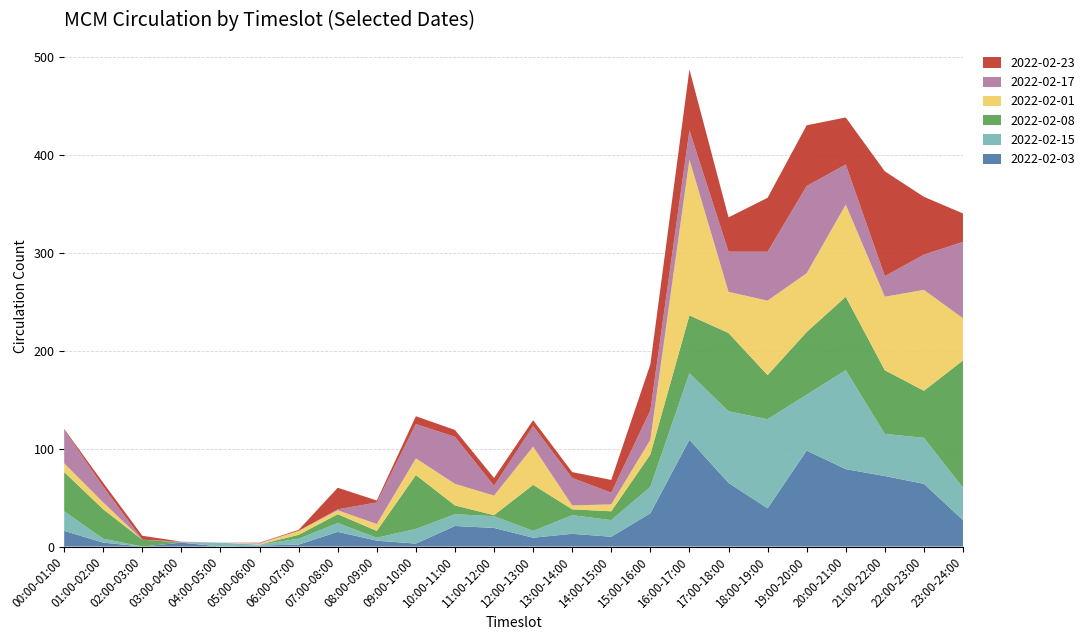

Reading left to right, extract all data points from this chart.

2022-02-03: 00:00-01:00=16	01:00-02:00=4	02:00-03:00=0	03:00-04:00=4	04:00-05:00=0	05:00-06:00=1	06:00-07:00=2	07:00-08:00=15	08:00-09:00=6	09:00-10:00=3	10:00-11:00=21	11:00-12:00=19	12:00-13:00=9	13:00-14:00=13	14:00-15:00=10	15:00-16:00=34	16:00-17:00=109	17:00-18:00=65	18:00-19:00=39	19:00-20:00=98	20:00-21:00=79	21:00-22:00=72	22:00-23:00=64	23:00-24:00=27
2022-02-15: 00:00-01:00=20	01:00-02:00=4	02:00-03:00=0	03:00-04:00=0	04:00-05:00=4	05:00-06:00=1	06:00-07:00=6	07:00-08:00=9	08:00-09:00=3	09:00-10:00=15	10:00-11:00=12	11:00-12:00=12	12:00-13:00=7	13:00-14:00=19	14:00-15:00=17	15:00-16:00=27	16:00-17:00=68	17:00-18:00=73	18:00-19:00=91	19:00-20:00=57	20:00-21:00=101	21:00-22:00=43	22:00-23:00=47	23:00-24:00=33
2022-02-08: 00:00-01:00=40	01:00-02:00=30	02:00-03:00=7	03:00-04:00=0	04:00-05:00=0	05:00-06:00=0	06:00-07:00=4	07:00-08:00=9	08:00-09:00=7	09:00-10:00=55	10:00-11:00=9	11:00-12:00=1	12:00-13:00=47	13:00-14:00=6	14:00-15:00=9	15:00-16:00=33	16:00-17:00=59	17:00-18:00=80	18:00-19:00=45	19:00-20:00=64	20:00-21:00=75	21:00-22:00=65	22:00-23:00=48	23:00-24:00=130
2022-02-01: 00:00-01:00=9	01:00-02:00=7	02:00-03:00=0	03:00-04:00=0	04:00-05:00=0	05:00-06:00=1	06:00-07:00=4	07:00-08:00=4	08:00-09:00=7	09:00-10:00=17	10:00-11:00=22	11:00-12:00=20	12:00-13:00=39	13:00-14:00=4	14:00-15:00=7	15:00-16:00=15	16:00-17:00=159	17:00-18:00=42	18:00-19:00=76	19:00-20:00=60	20:00-21:00=94	21:00-22:00=75	22:00-23:00=103	23:00-24:00=43
2022-02-17: 00:00-01:00=34	01:00-02:00=16	02:00-03:00=0	03:00-04:00=1	04:00-05:00=0	05:00-06:00=1	06:00-07:00=0	07:00-08:00=1	08:00-09:00=22	09:00-10:00=35	10:00-11:00=48	11:00-12:00=10	12:00-13:00=21	13:00-14:00=28	14:00-15:00=12	15:00-16:00=30	16:00-17:00=30	17:00-18:00=41	18:00-19:00=50	19:00-20:00=89	20:00-21:00=41	21:00-22:00=21	22:00-23:00=36	23:00-24:00=78
2022-02-23: 00:00-01:00=1	01:00-02:00=4	02:00-03:00=4	03:00-04:00=0	04:00-05:00=0	05:00-06:00=0	06:00-07:00=1	07:00-08:00=22	08:00-09:00=2	09:00-10:00=8	10:00-11:00=7	11:00-12:00=8	12:00-13:00=6	13:00-14:00=6	14:00-15:00=13	15:00-16:00=47	16:00-17:00=62	17:00-18:00=35	18:00-19:00=55	19:00-20:00=62	20:00-21:00=48	21:00-22:00=107	22:00-23:00=59	23:00-24:00=29